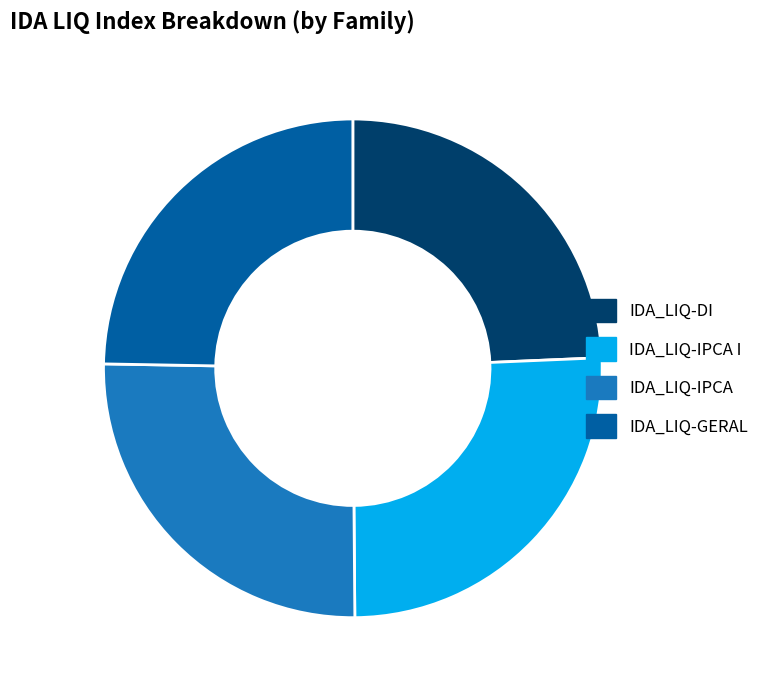

How many slices are in this pie chart?

4